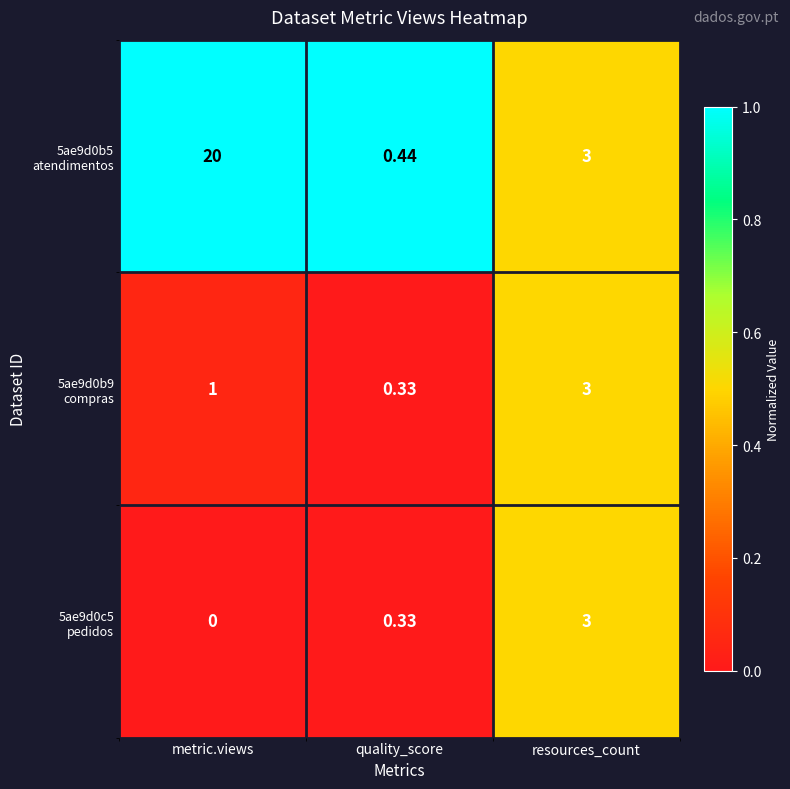

Which label corresponds to the smallest value in the chart?

metric.views